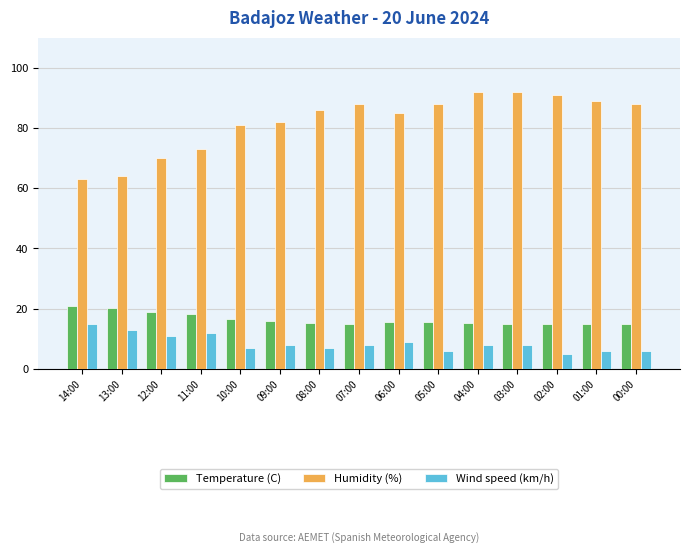

Does the chart contain any negative values?

No